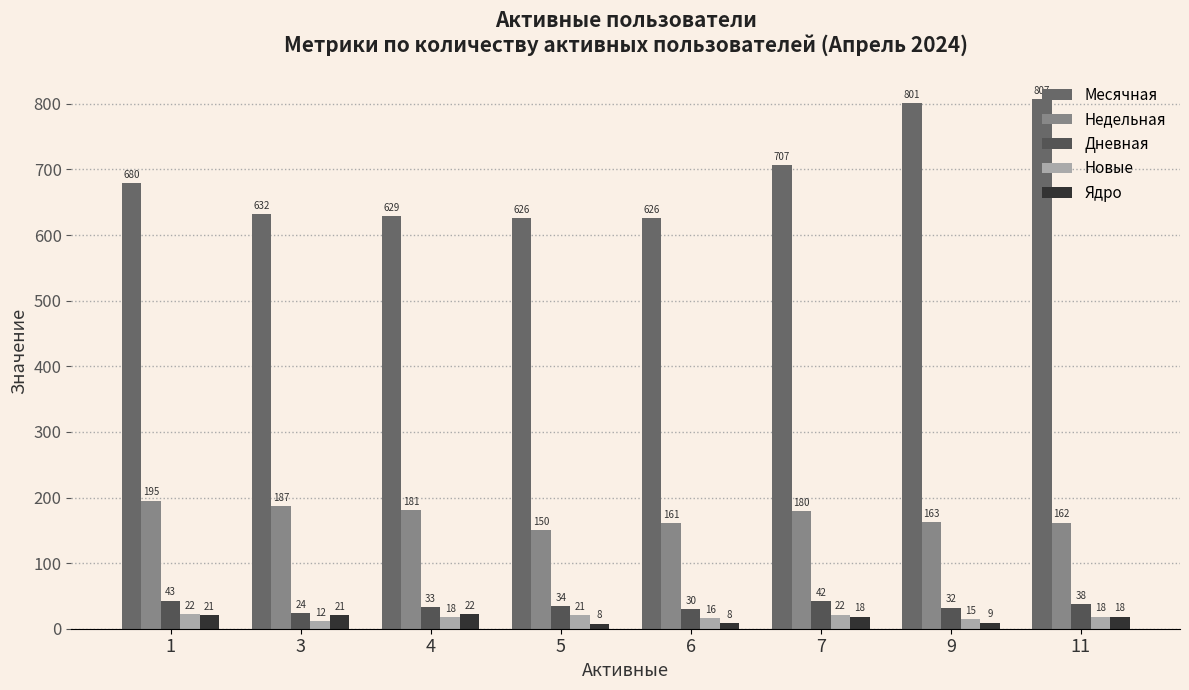

What is the greatest value displayed?

807.0